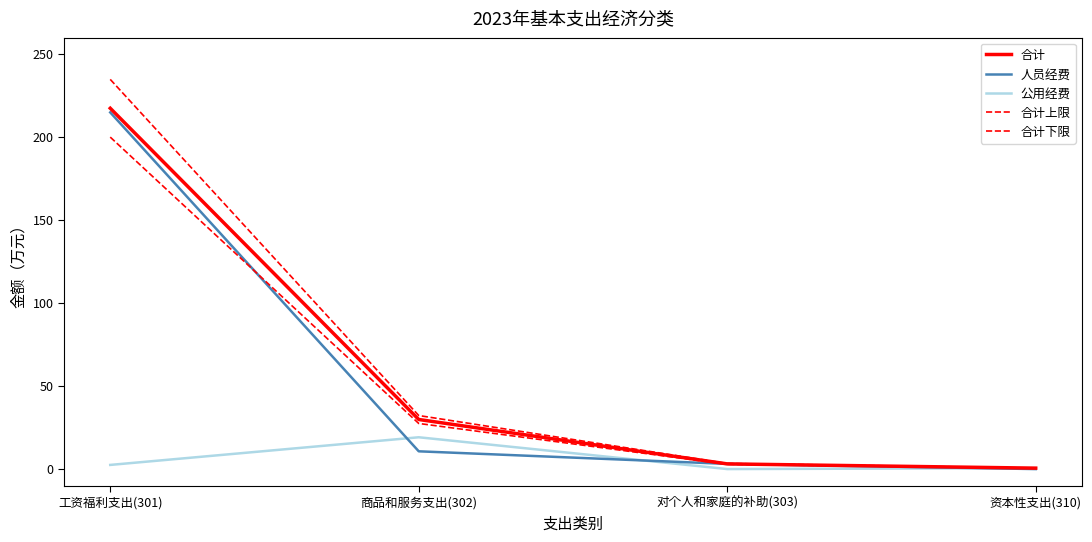

Does the chart have visible grid lines?

No